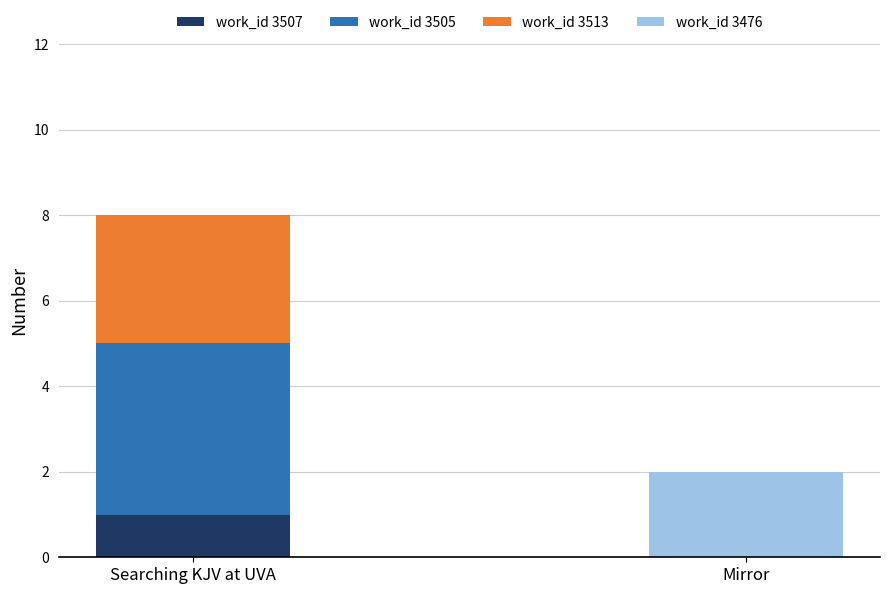

Which category has the highest value in the work_id 3507 series?

Searching KJV at UVA